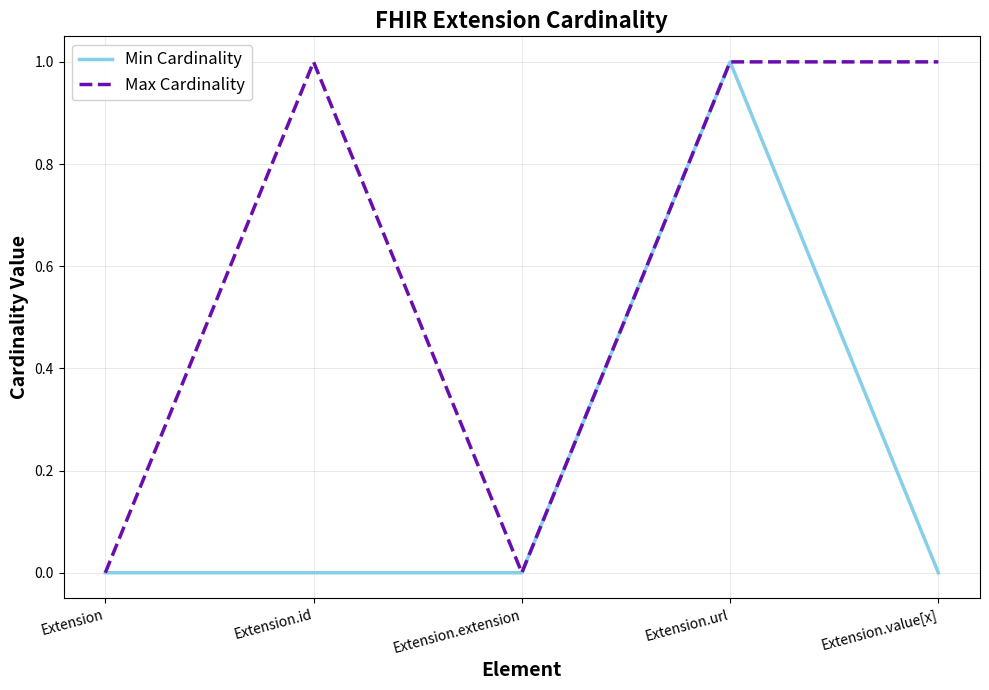

How many values in the Max Cardinality series are below 1?

2